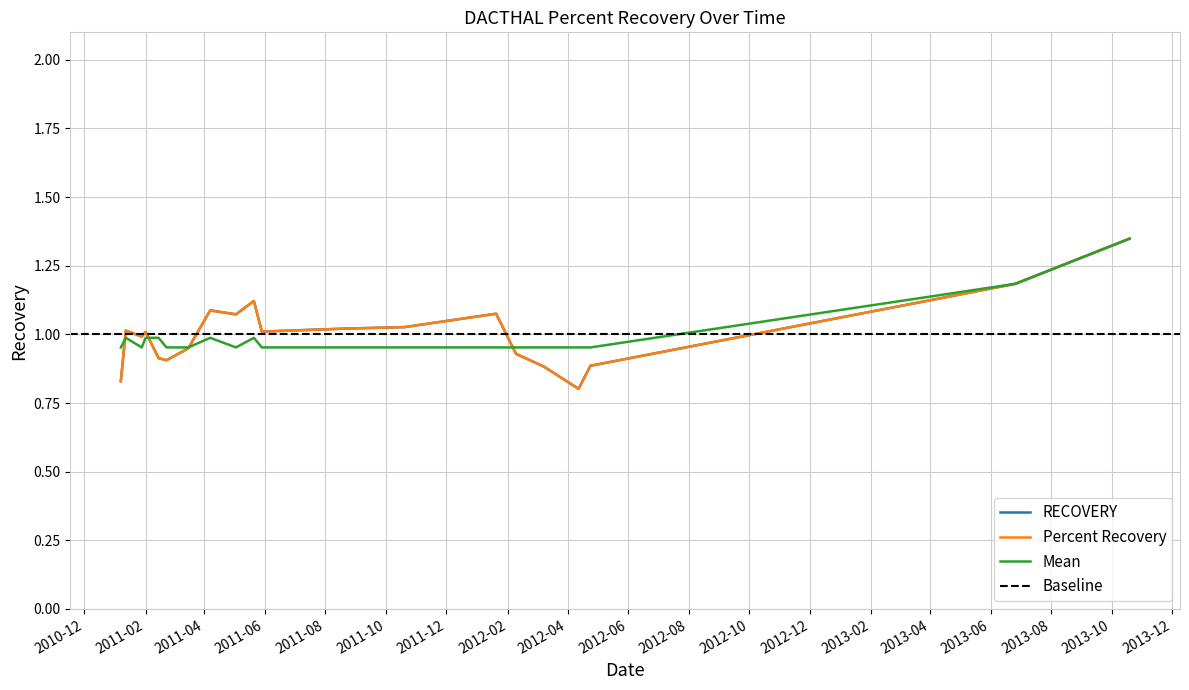

True or false: Mean and RECOVERY cross at least once.

True